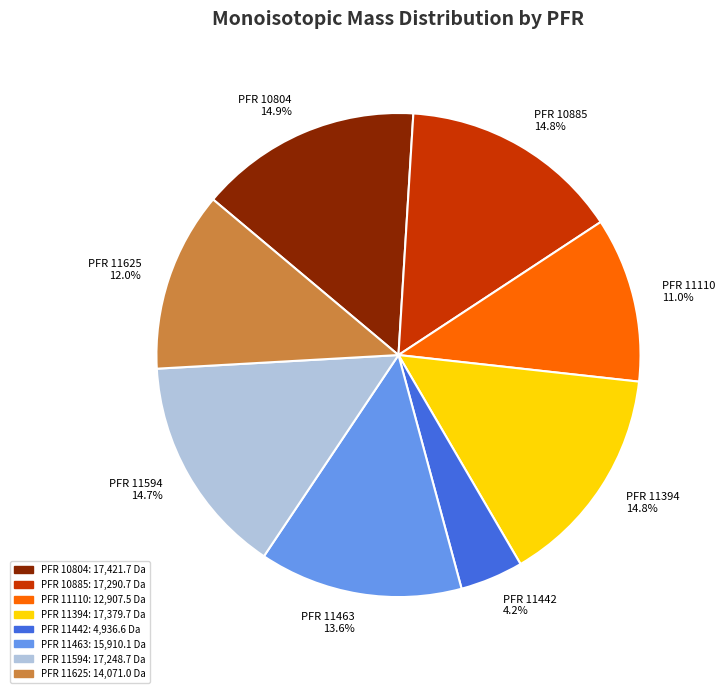

Is there any slice that represents more than half of the pie?

No